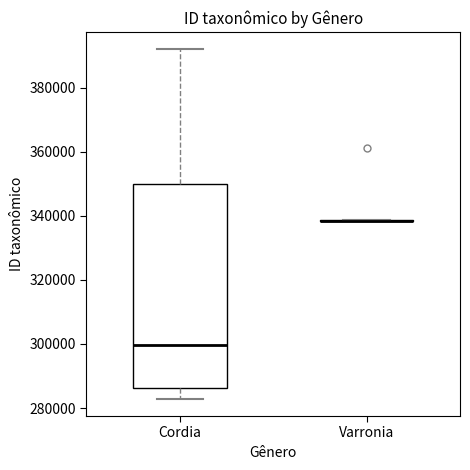

Reading left to right, transcribe this box plot: for each box, give where its median line is, the range the box spans, and where its two whiskers end, as read against the y-axis. The values are not printed on the chart, so give them approximately, as read against the axis.

Cordia: median 300000, box 286000 to 350000, whiskers 282000 to 392000
Varronia: box collapsed to a line at 338000, whiskers 338000 to 338000